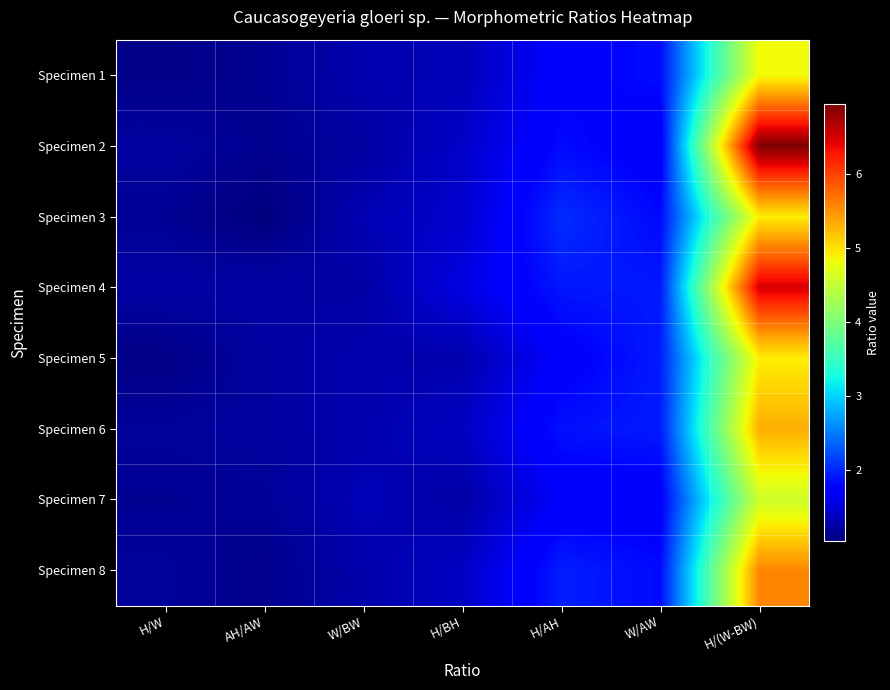

Between AH/AW and H/(W-BW), which series saw the biggest shift?

Specimen 2